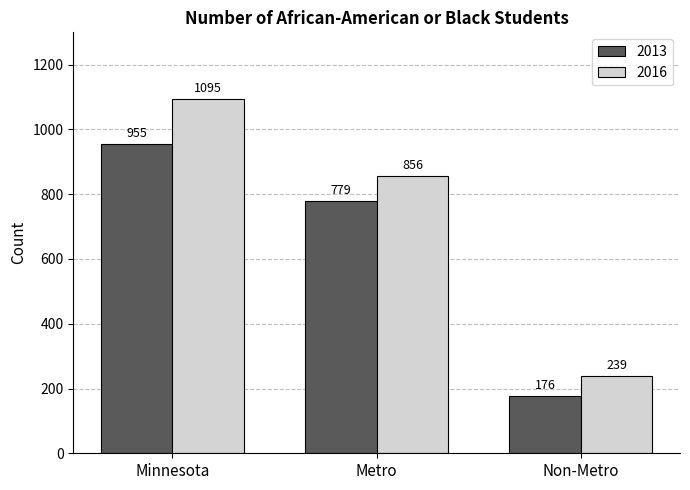

What is the difference between the maximum and minimum values in the 2016 series?

856